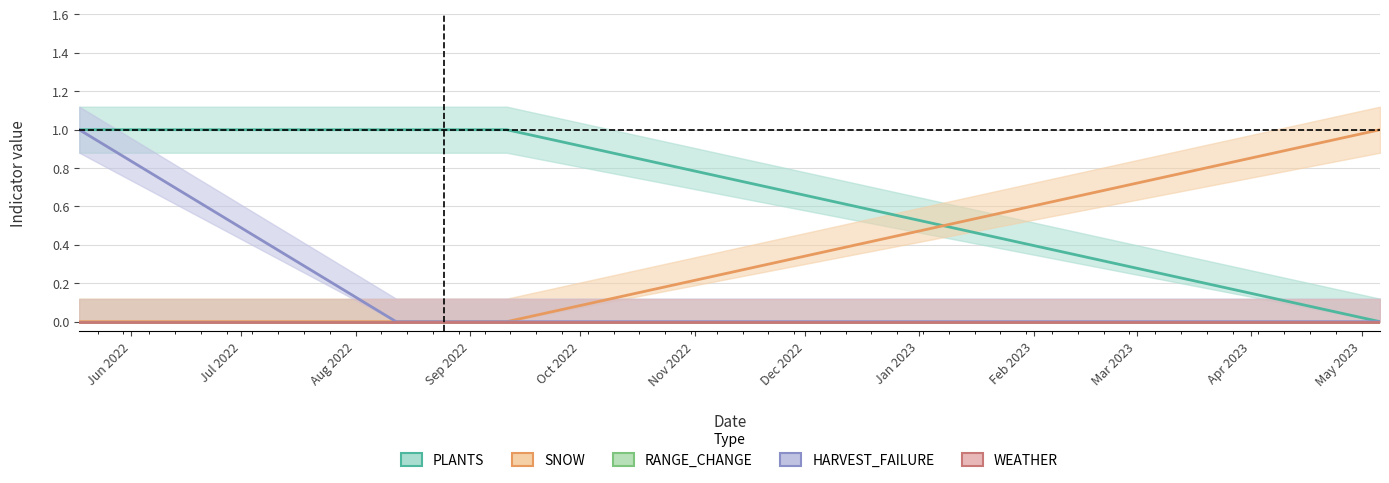

What is the difference between the maximum and second lowest values in the SNOW series?

1